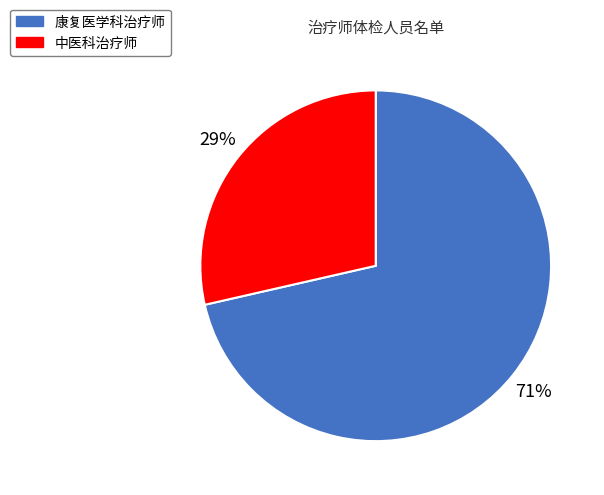

What is the ratio of the value at 中医科治疗师 to the value at 康复医学科治疗师?

0.4